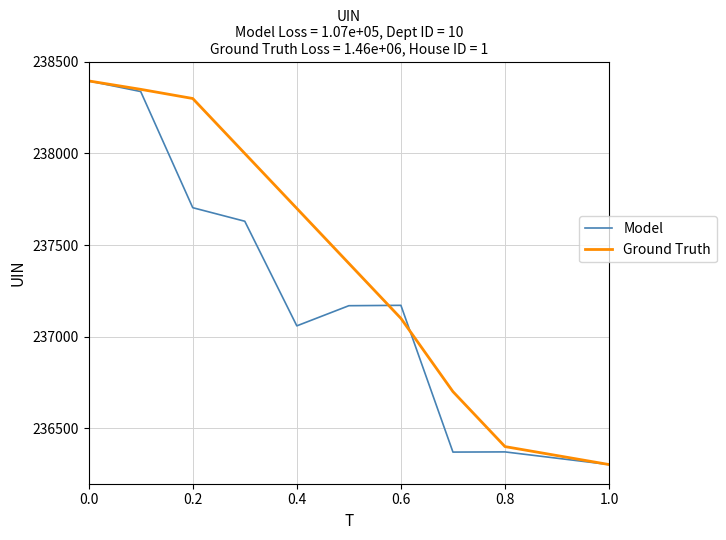

List the series in order of their overall mean, highest first.

Ground Truth, Model